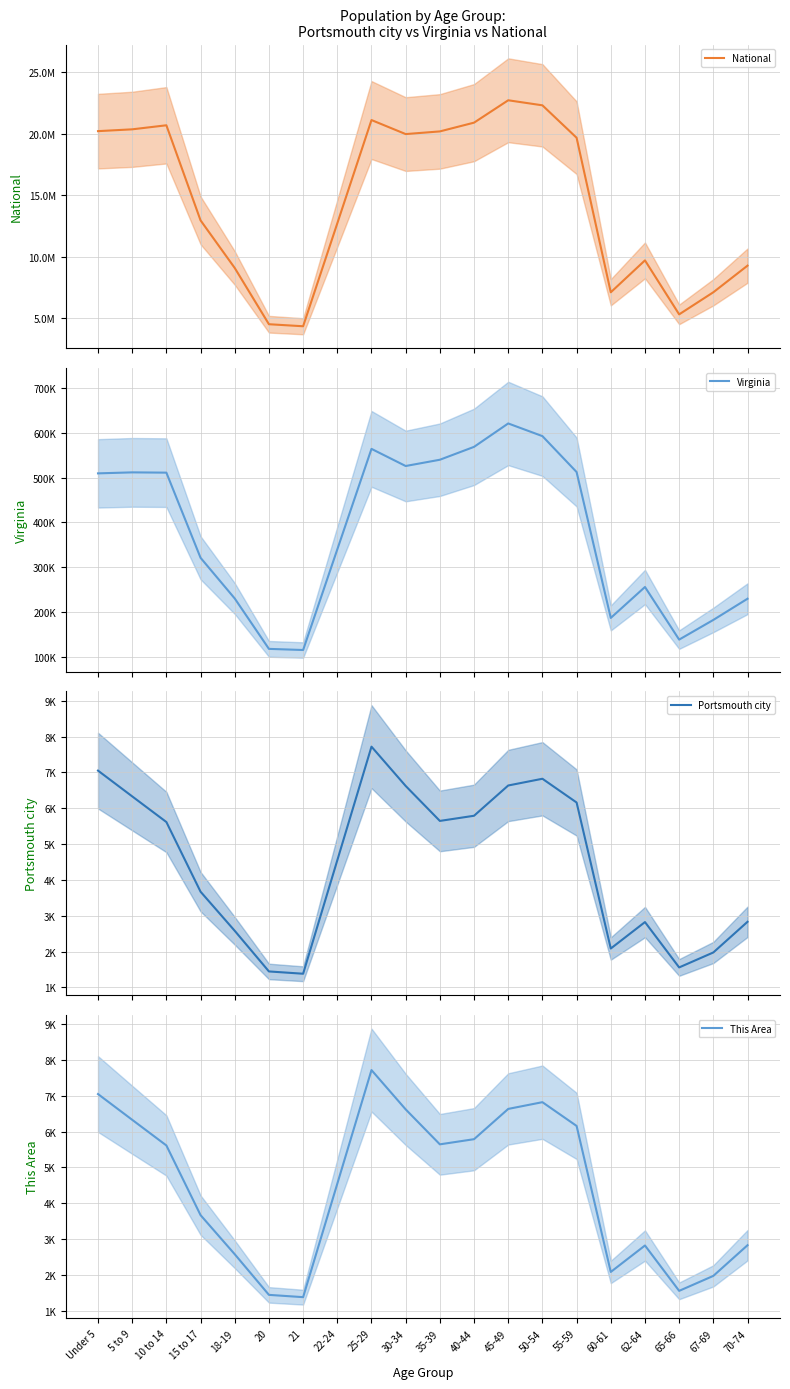

Which category has the highest value in the This Area series?

25-29